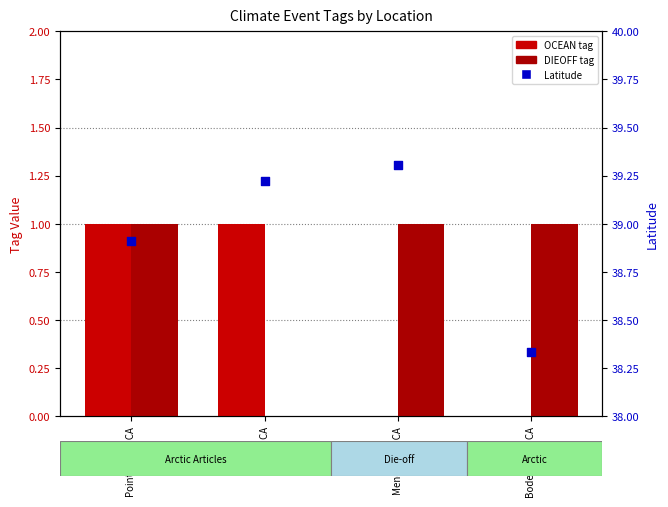

What are all the series names shown in the legend?

OCEAN tag, DIEOFF tag, Latitude